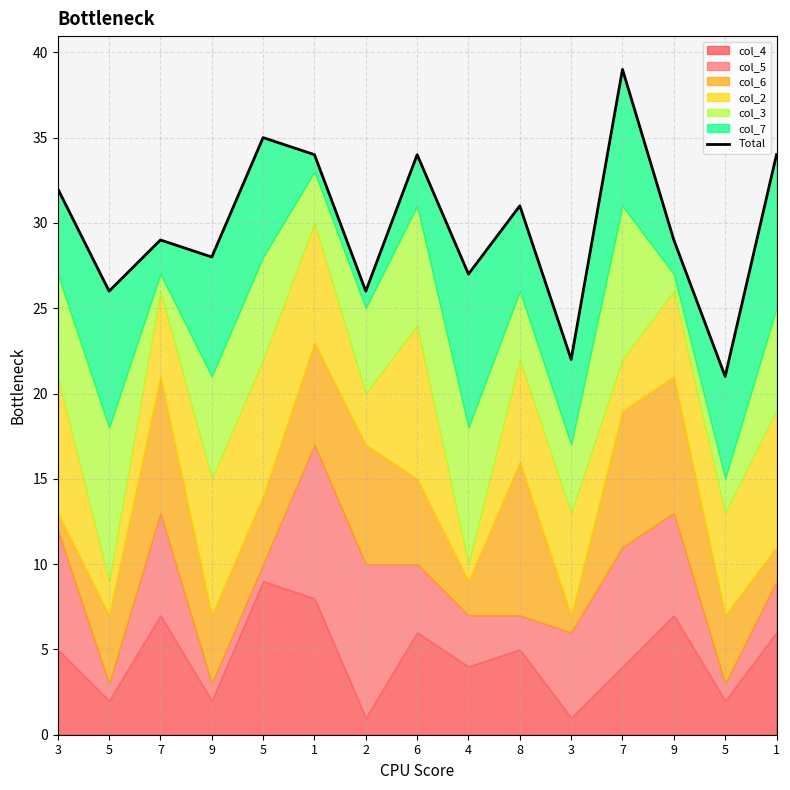

Reading right to left, what are all the values shown in this chart?

34	21	29	39	22	31	27	34	26	34	35	28	29	26	32